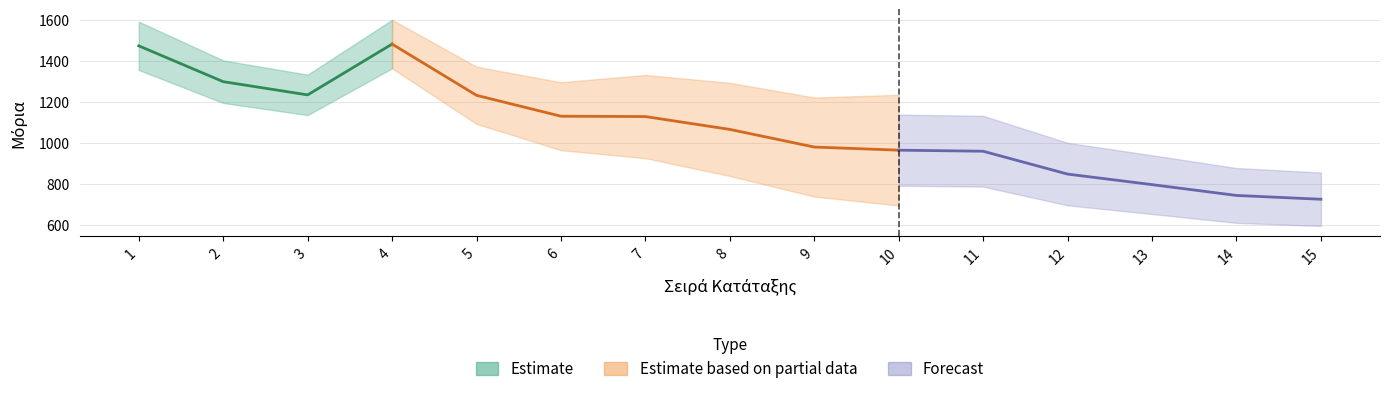

What is the difference between the maximum and minimum values?

756.9